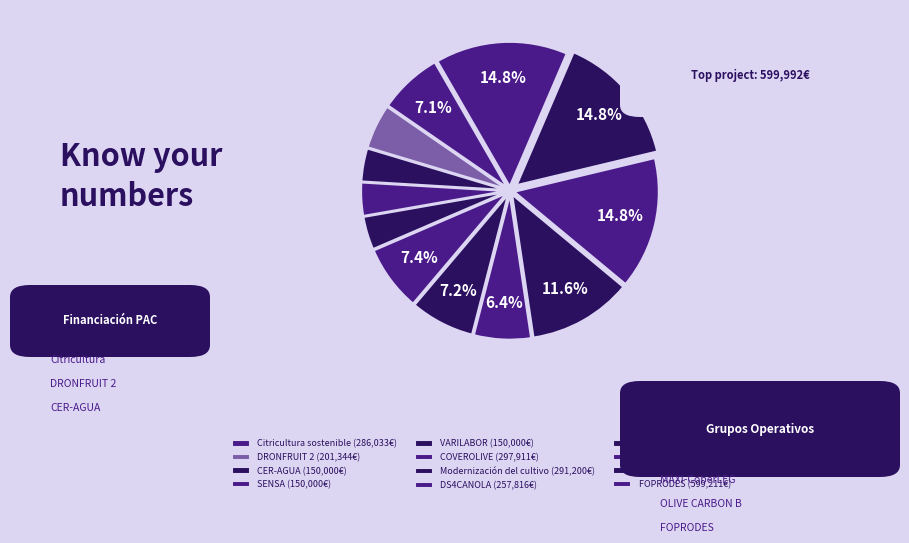

To the nearest percent, what is the difference between the largest and smallest slice percentages?

11%